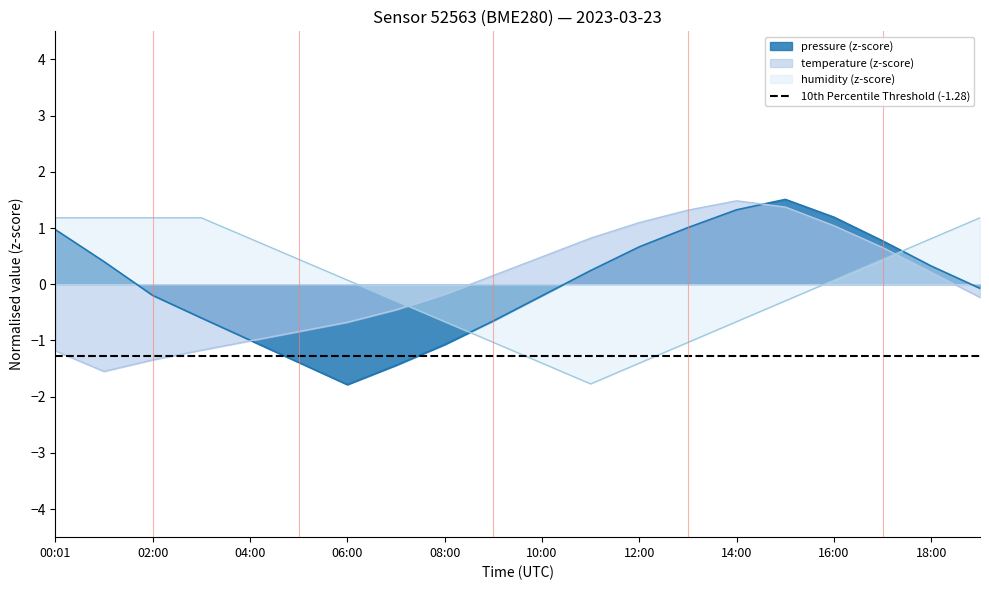

How many lines are shown in the chart?

3